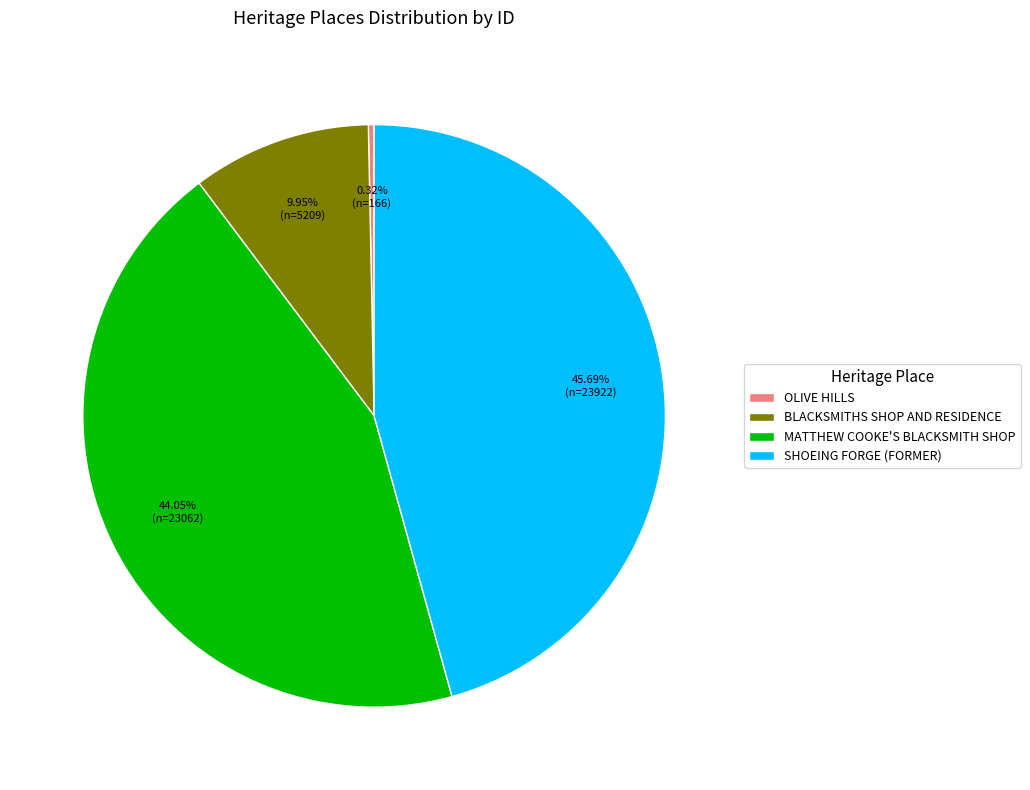

To the nearest percent, what is the combined percentage of OLIVE HILLS and MATTHEW COOKE'S BLACKSMITH SHOP?

44%